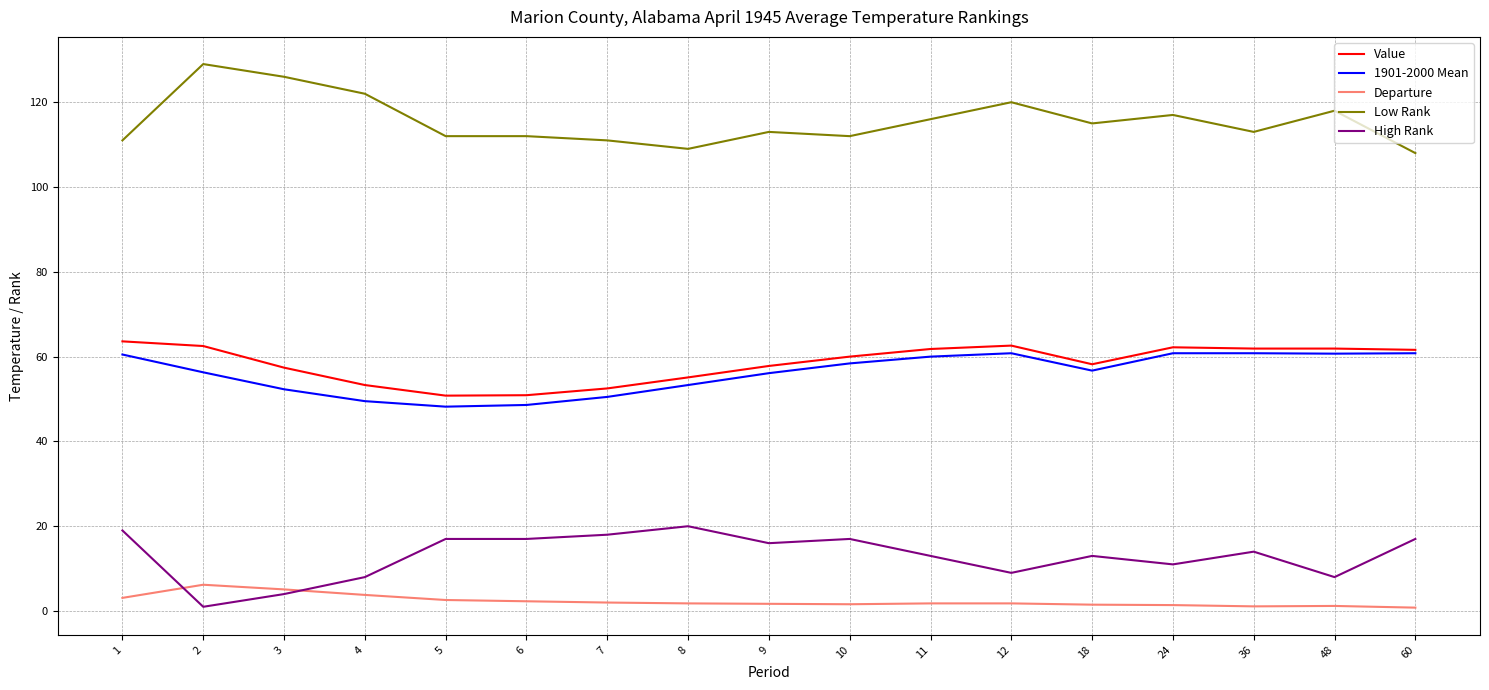

What are all the series names shown in the legend?

Value, 1901-2000 Mean, Departure, Low Rank, High Rank